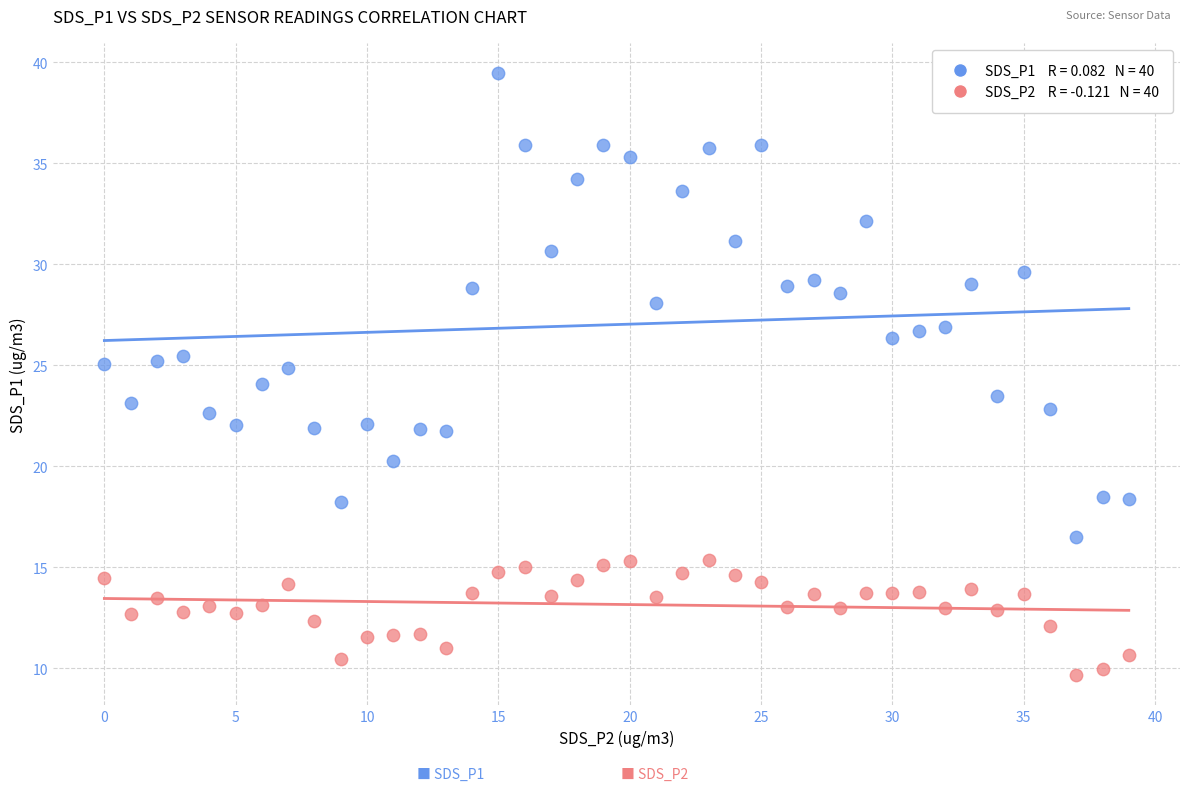

Across all data points, what is the range of Y values (max minus min)?

29.8